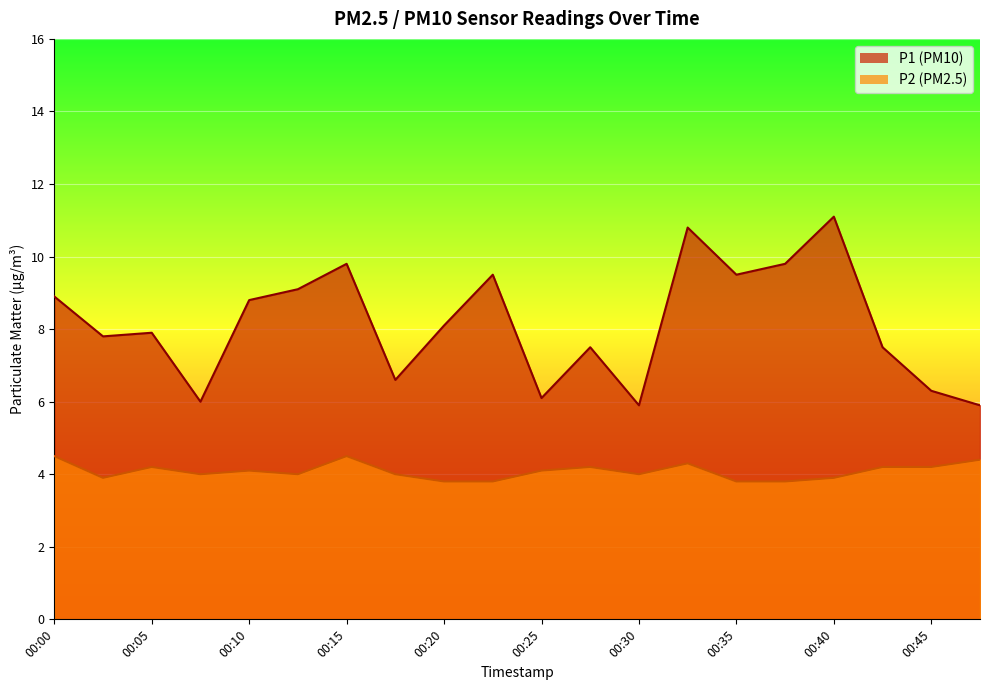

What is the average value of the P2 series?

4.1